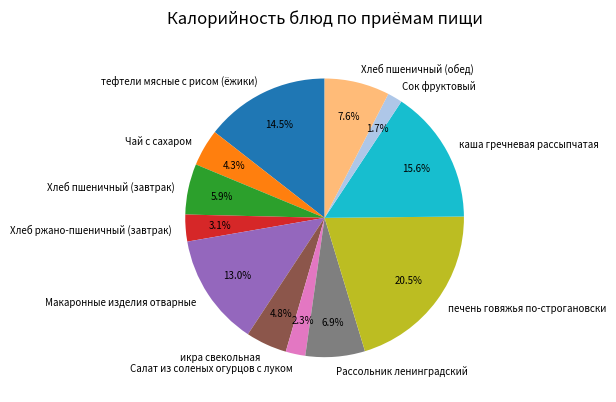

To the nearest percent, what portion does Салат из соленых огурцов с луком represent?

2%